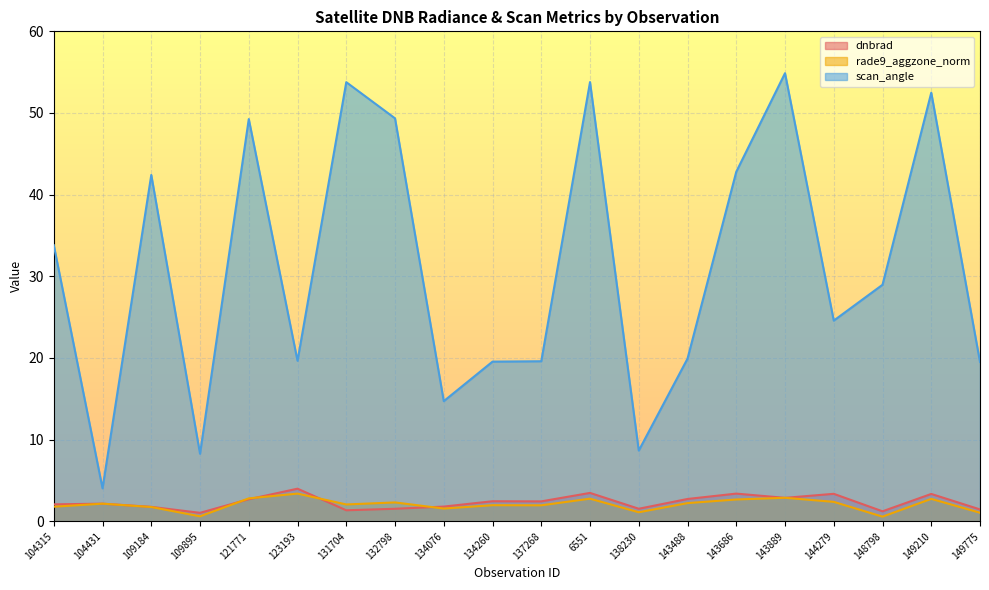

How many lines are shown in the chart?

3